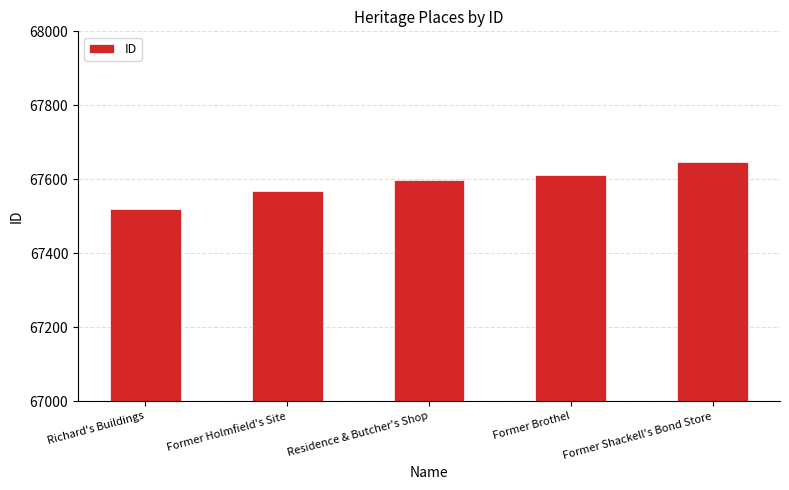

Rank the categories by value from lowest to highest.

Richard's Buildings, Former Holmfield's Site, Residence & Butcher's Shop, Former Brothel, Former Shackell's Bond Store